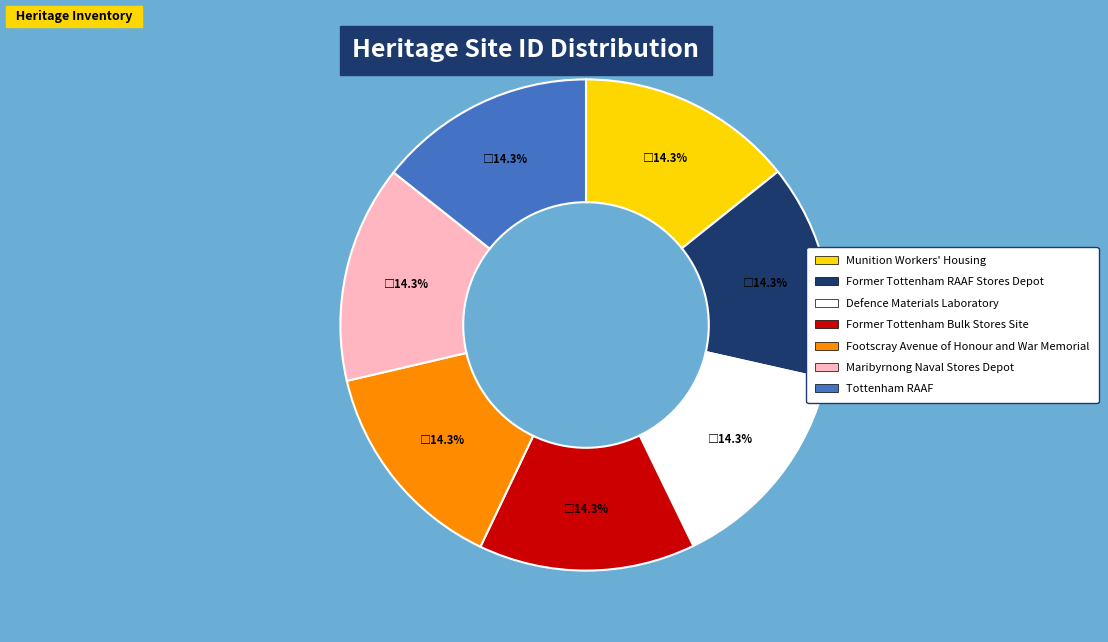

Count the number of slices in the pie.

7